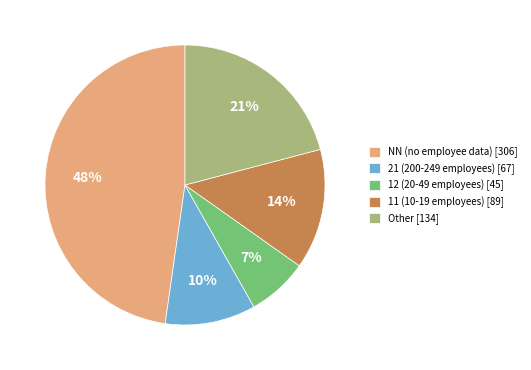

Approximately how many times larger is the value at 11 (10-19 employees) [89] compared to Other [134]?

0.7